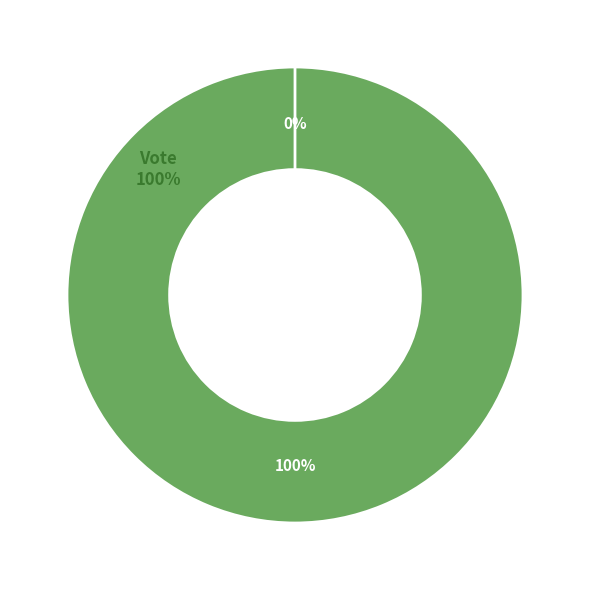

Which category accounts for the majority?

Vote